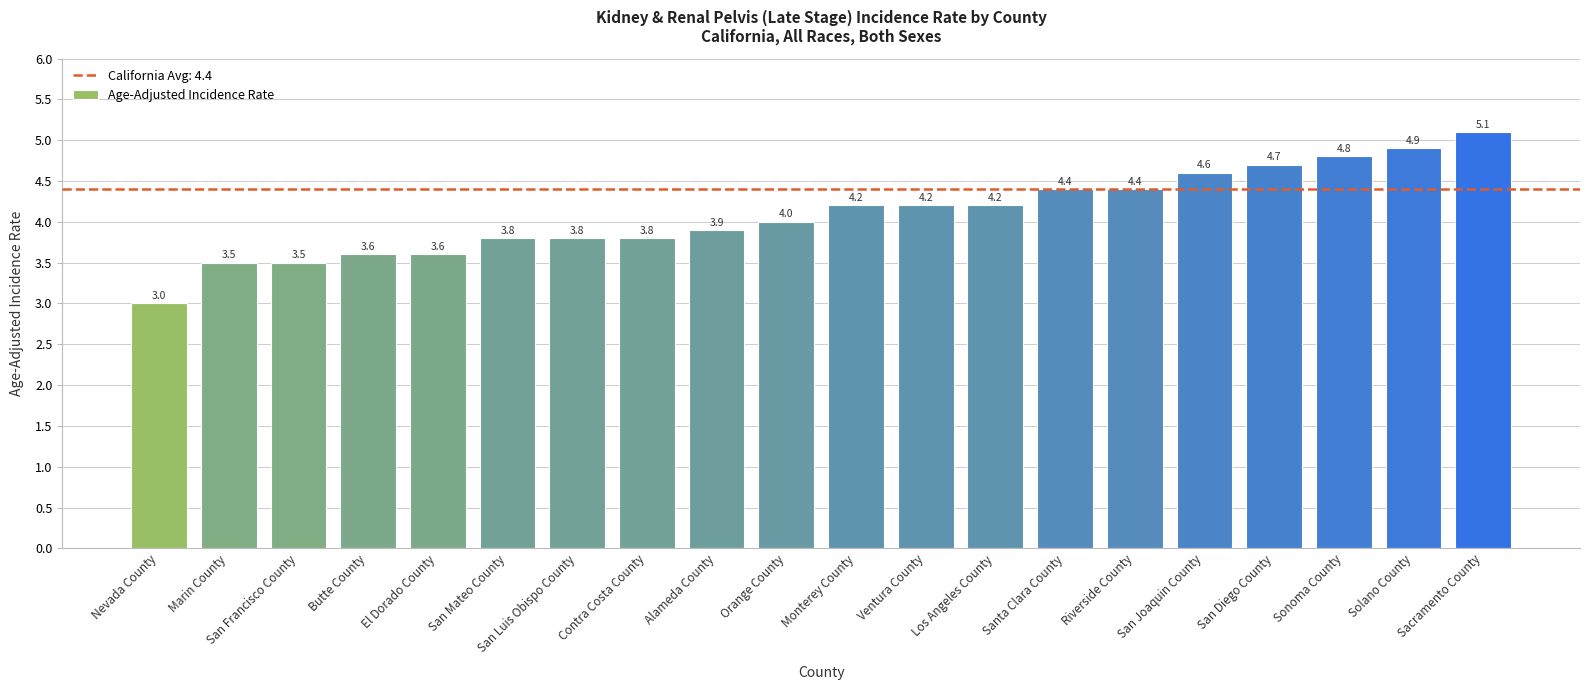

What is the sum of the values at Orange County and Sacramento County?

9.1